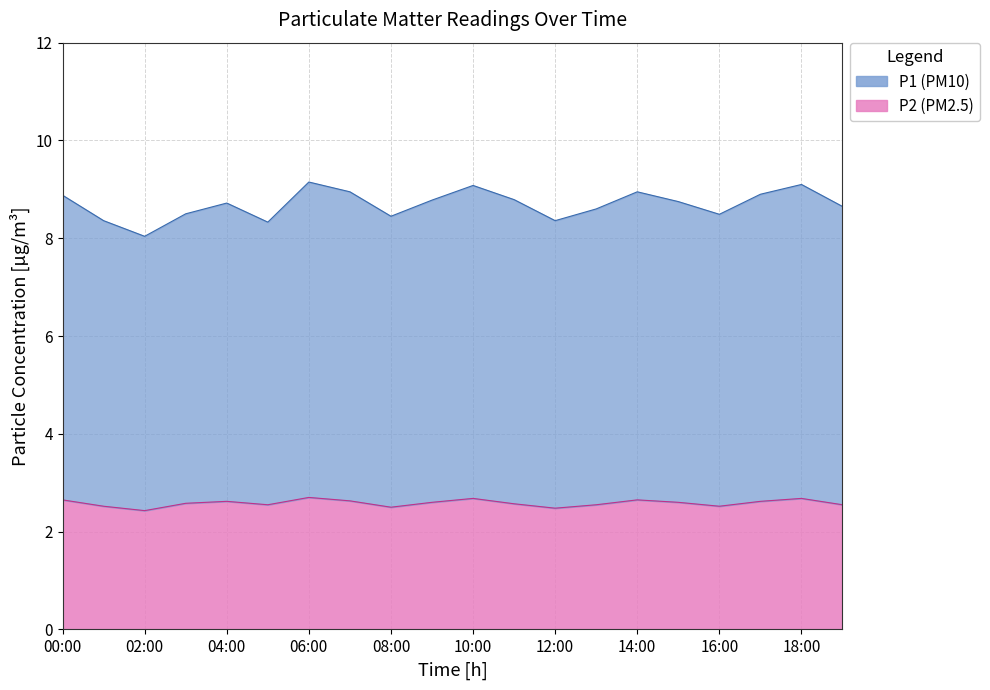

How many interior local peaks does the P2 series have?

5